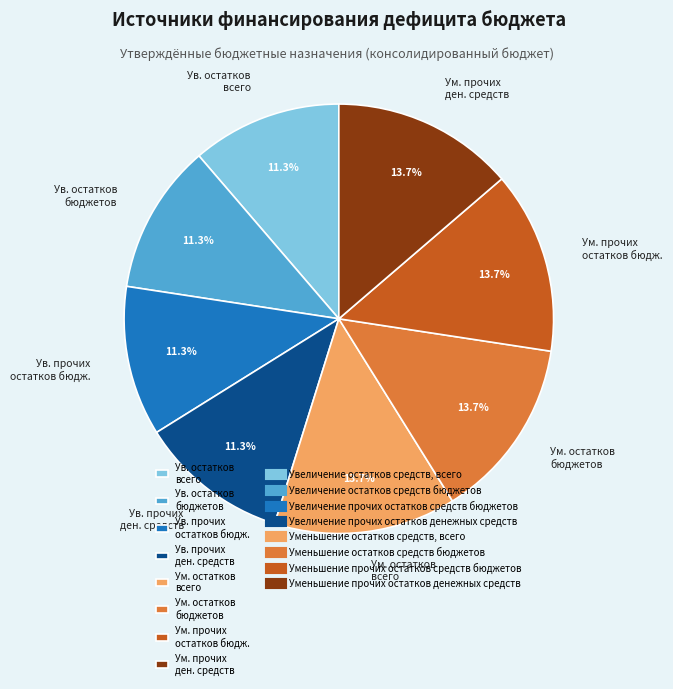

Approximately how many times larger is the value at Ум. прочих остатков бюдж. compared to Ум. остатков всего?

1.0